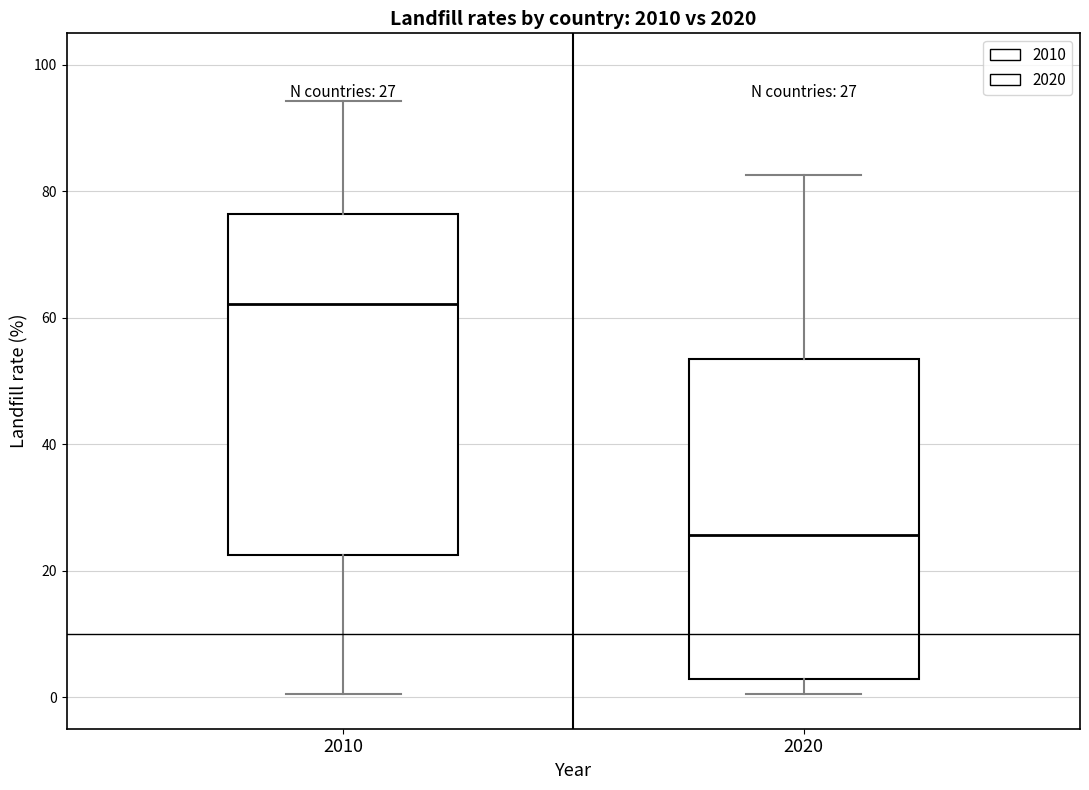

Comparing the boxes themselves (not the whiskers), which one is the tallest?

2010